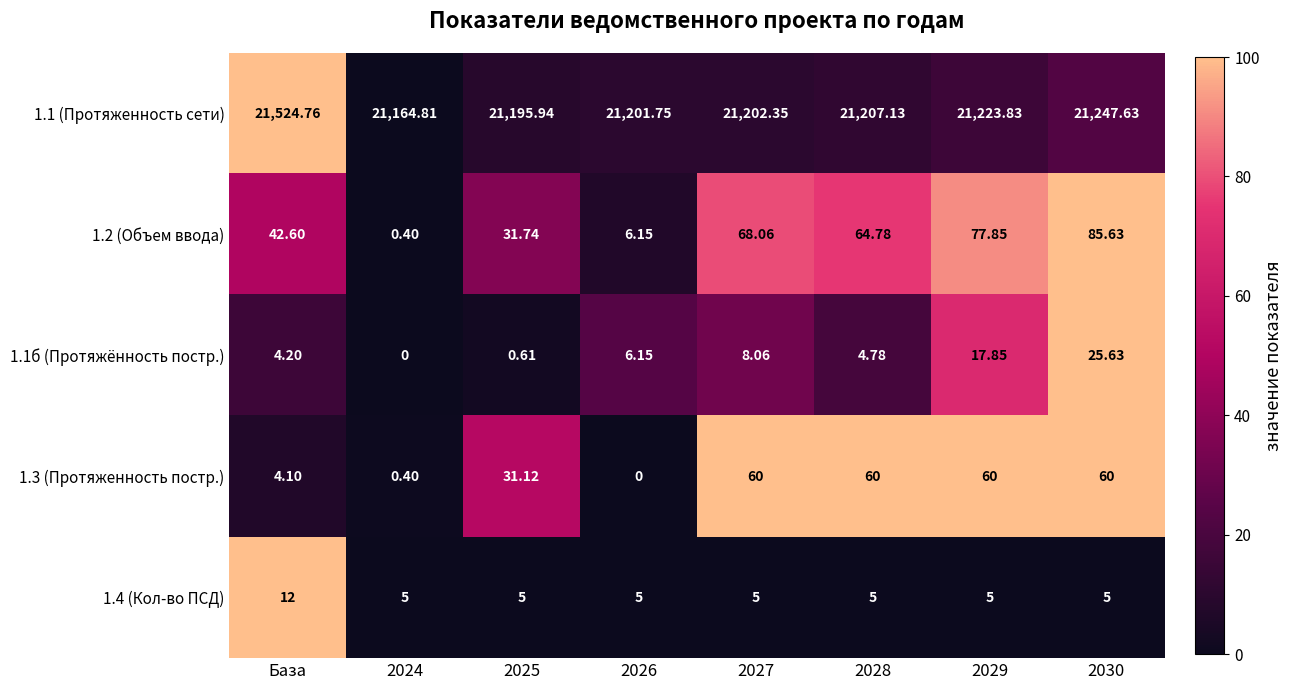

Which series has the largest total across all categories?

1.1 (Протяженность сети)